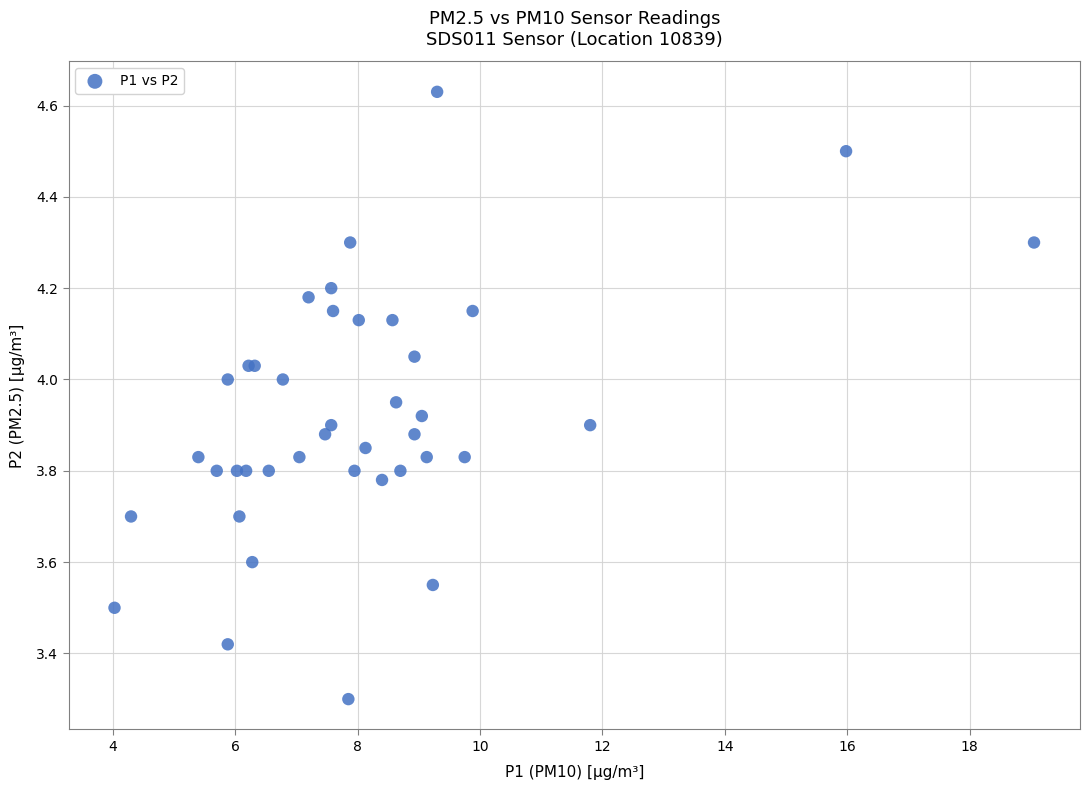

What Y value in the scatter plot is closest to 3?

3.3